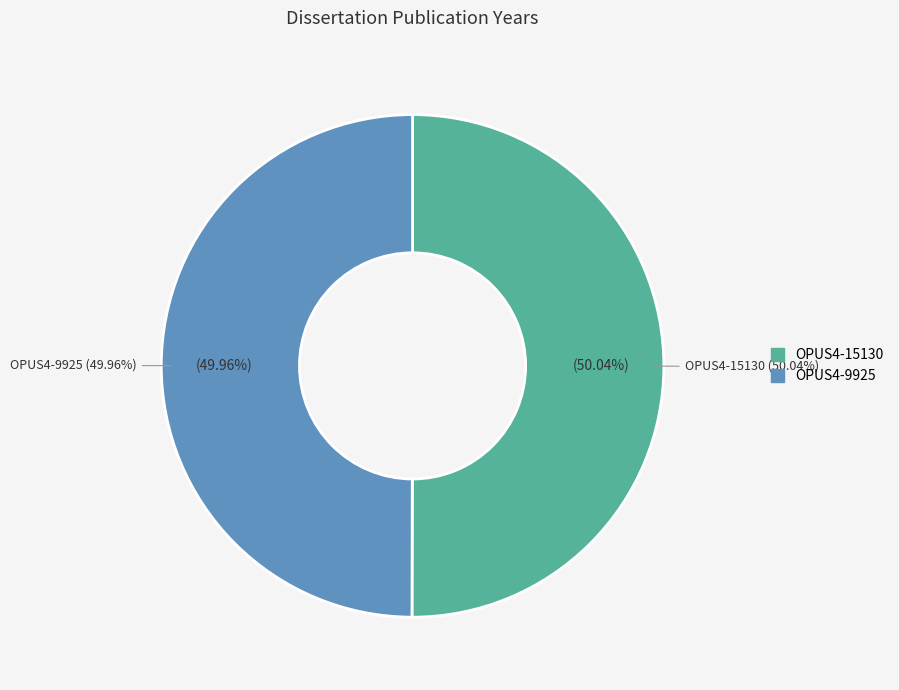

Which has a higher value, OPUS4-15130 or OPUS4-9925?

OPUS4-15130